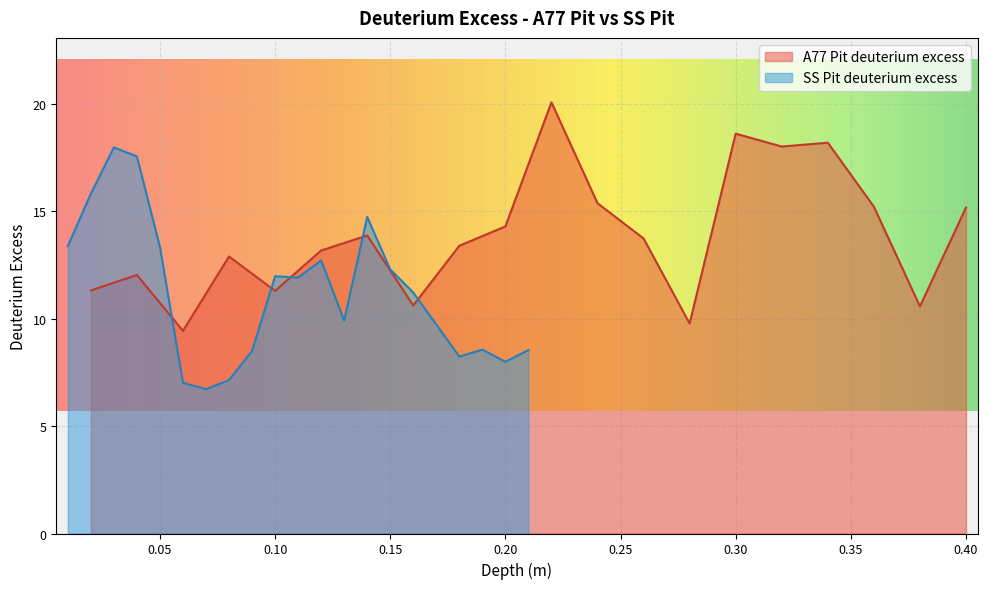

What is the difference between the second highest and second lowest values in the A77 Pit deuterium excess series?

8.8